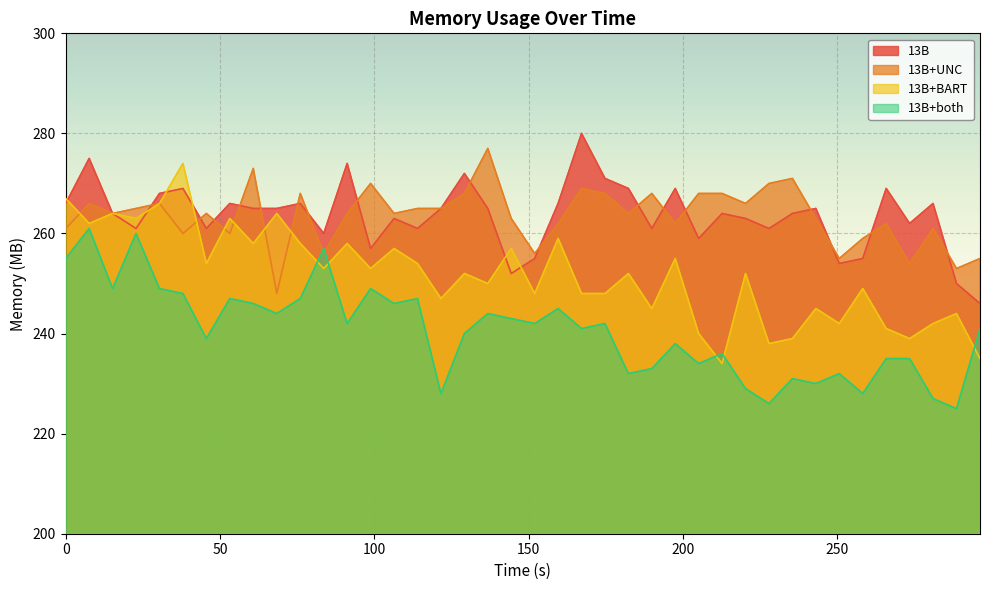

What is the sum of the 13B+UNC values at 144.359 and 15.182?

527